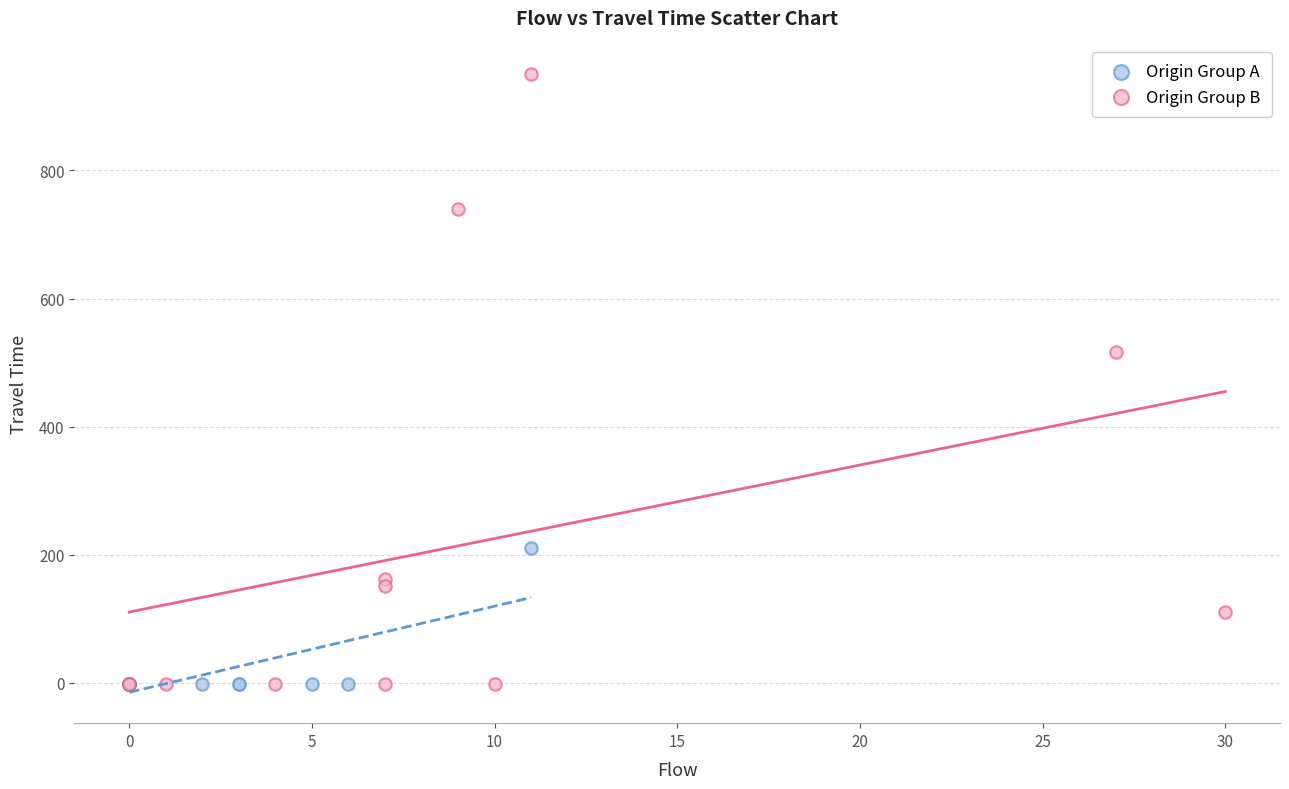

Which series has the largest Y range (max minus min)?

Origin Group B